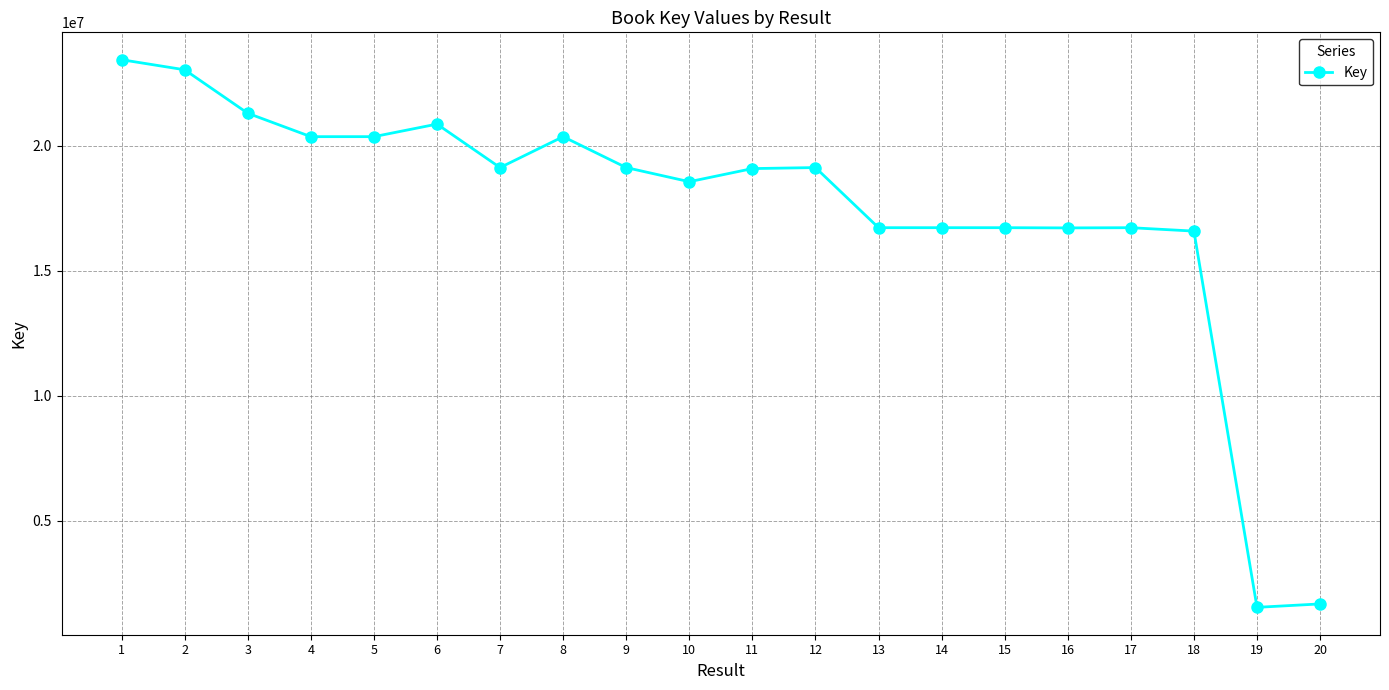

True or false: there are more than 2 points higher than both neighbors.

True